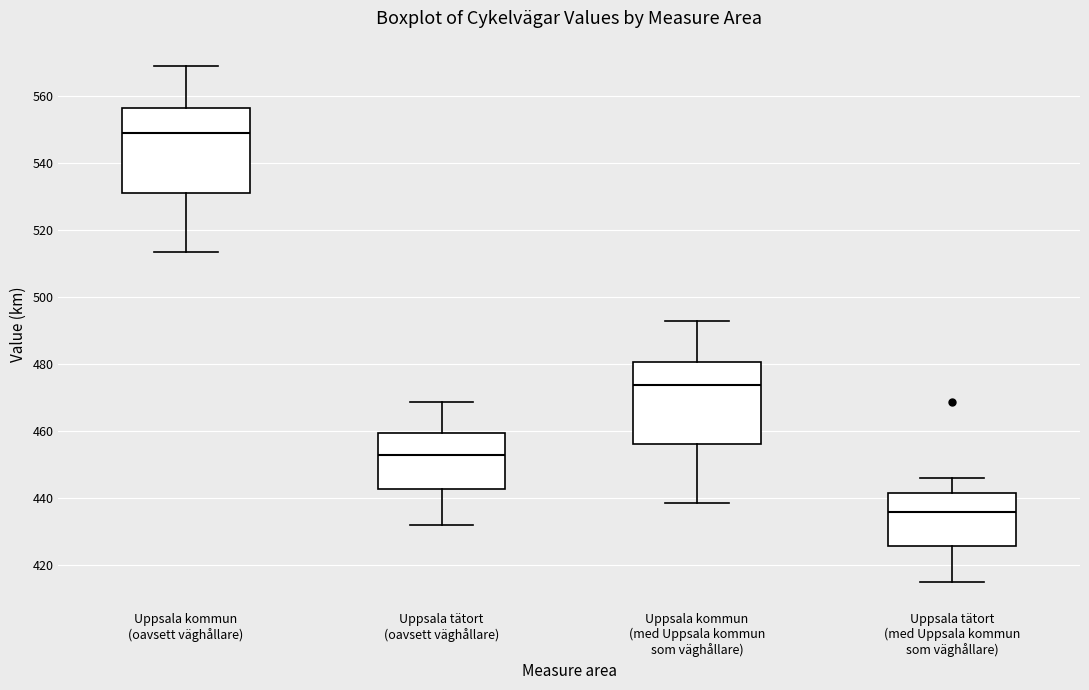

Where does the lower whisker of the box for Uppsala kommun (oavsett väghållare) end on the y-axis? The values are not printed on the chart, so give them approximately, as read against the axis.

514